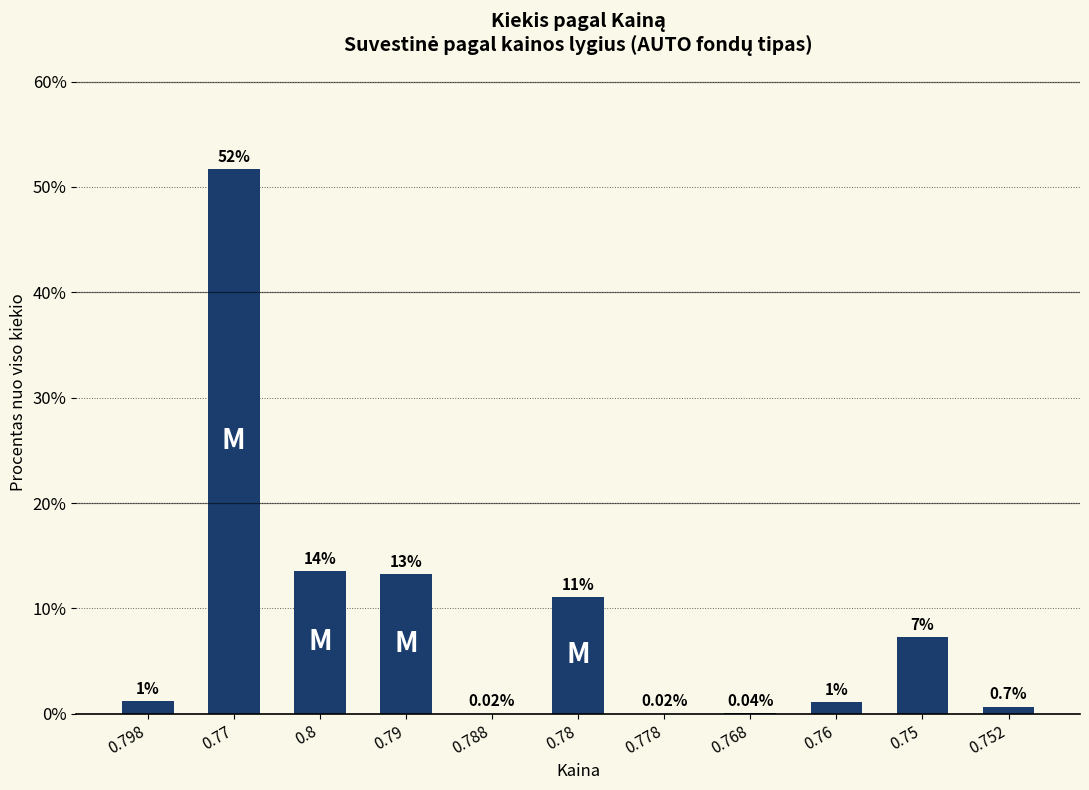

Which has a higher value, 0.75 or 0.8?

0.8